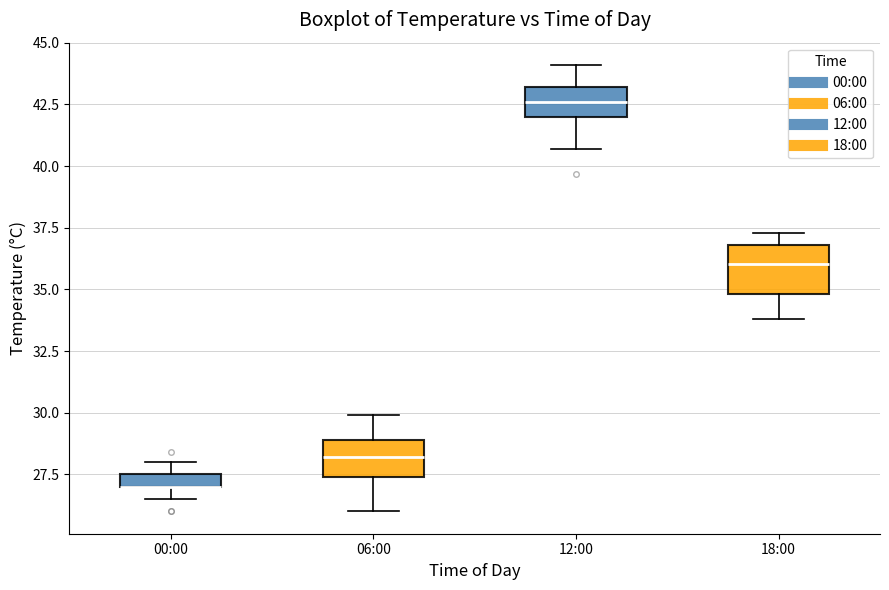

Where is the upper edge of the box for 00:00 on the y-axis? The values are not printed on the chart, so give them approximately, as read against the axis.

27.5